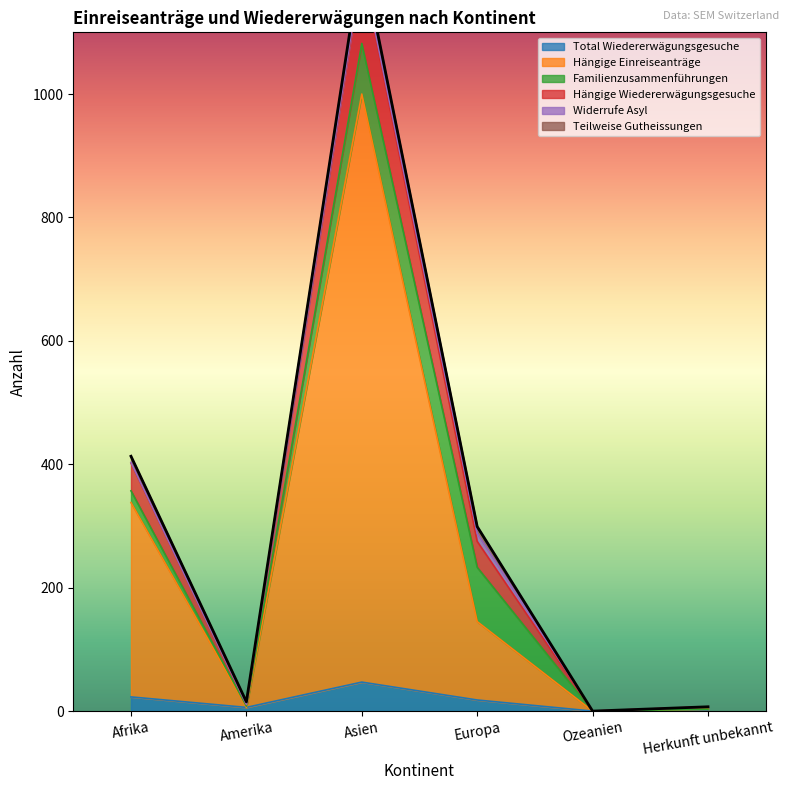

The Hängige Einreiseanträge series shows 188 at Afrika. True or false?

False